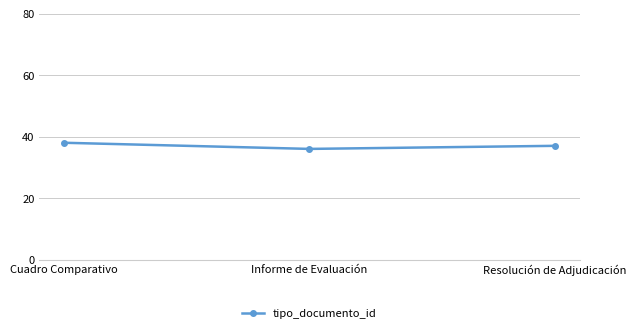

Reading right to left, what are all the values shown in this chart?

Resolución de Adjudicación=37	Informe de Evaluación=36	Cuadro Comparativo=38